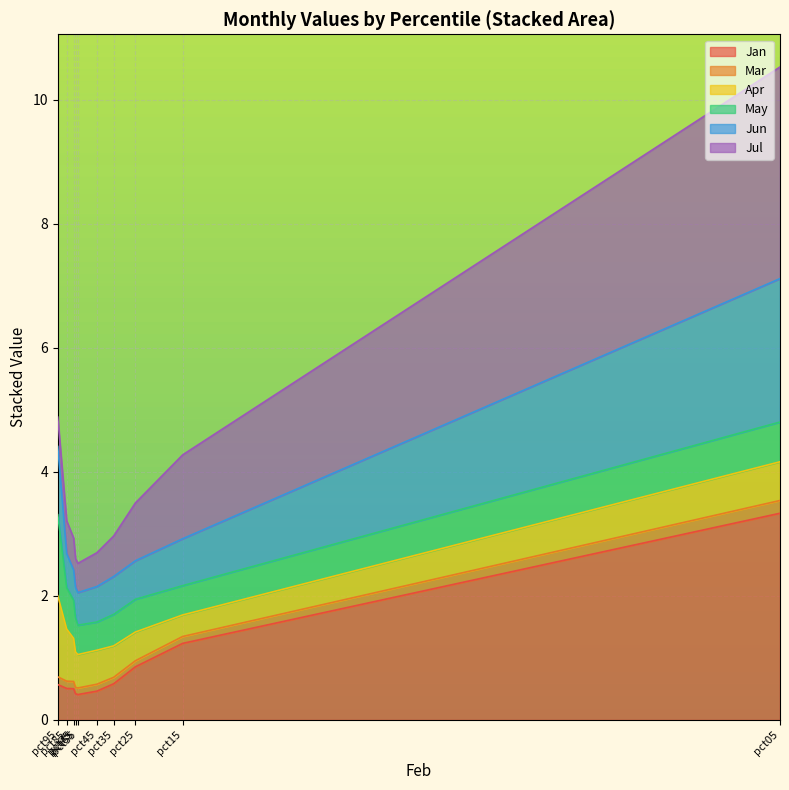

What is the minimum value shown in the chart?

0.4